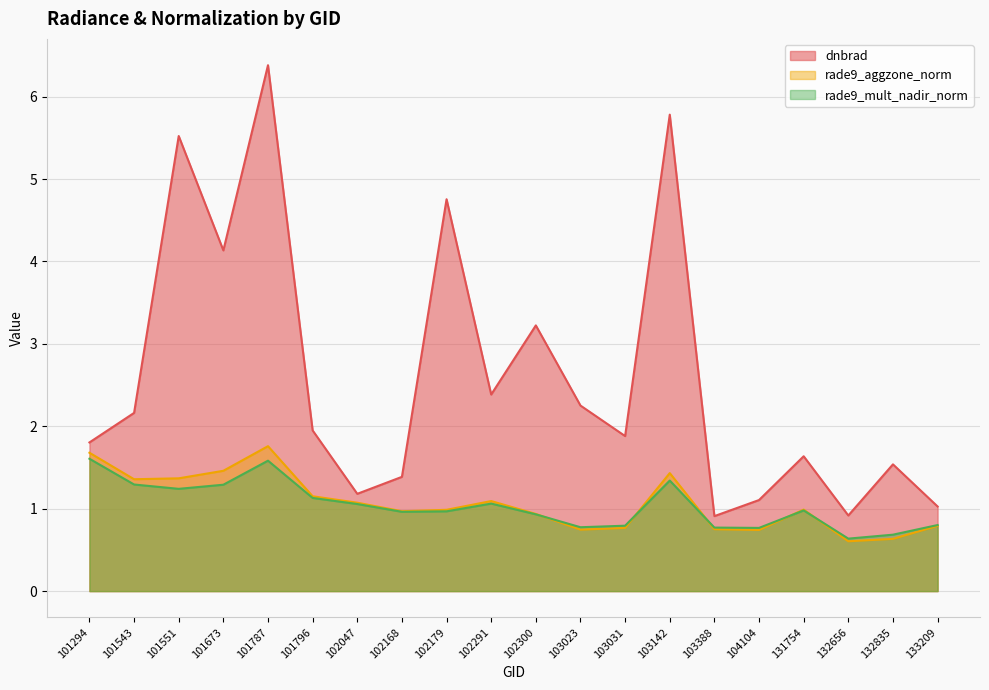

Reading left to right, extract all data points from this chart.

dnbrad: 1.8	2.2	5.5	4.1	6.4	1.9	1.2	1.4	4.8	2.4	3.2	2.3	1.9	5.8	0.9	1.1	1.6	0.9	1.5	1.0
rade9_aggzone_norm: 1.7	1.4	1.4	1.5	1.8	1.2	1.1	1.0	1.0	1.1	0.9	0.7	0.8	1.4	0.8	0.7	1.0	0.6	0.6	0.8
rade9_mult_nadir_norm: 1.6	1.3	1.2	1.3	1.6	1.1	1.1	1.0	1.0	1.1	0.9	0.8	0.8	1.3	0.8	0.8	1.0	0.6	0.7	0.8